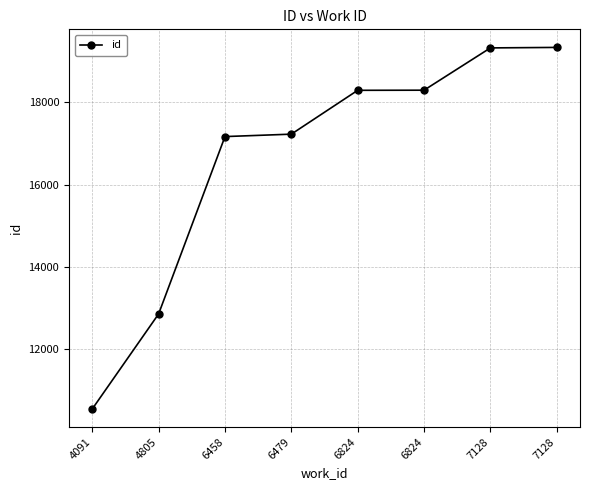

Where is the data nearest to the value 14939?

4805